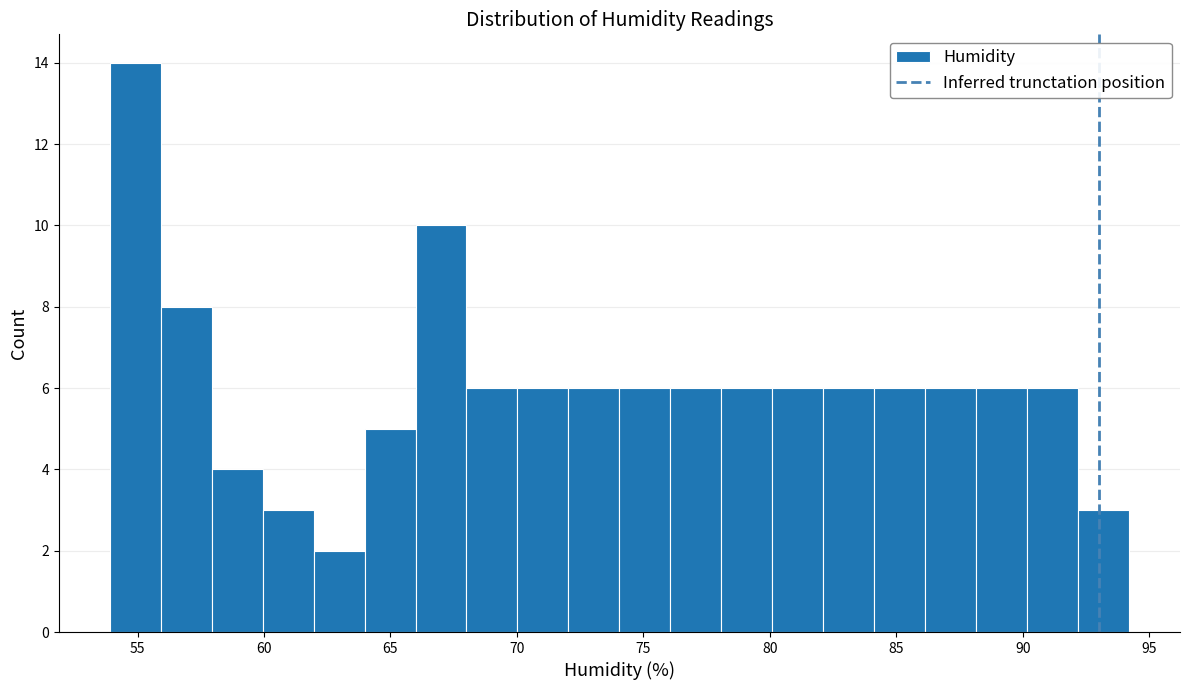

Over which range of the x-axis is the bar tallest?

54 to 56